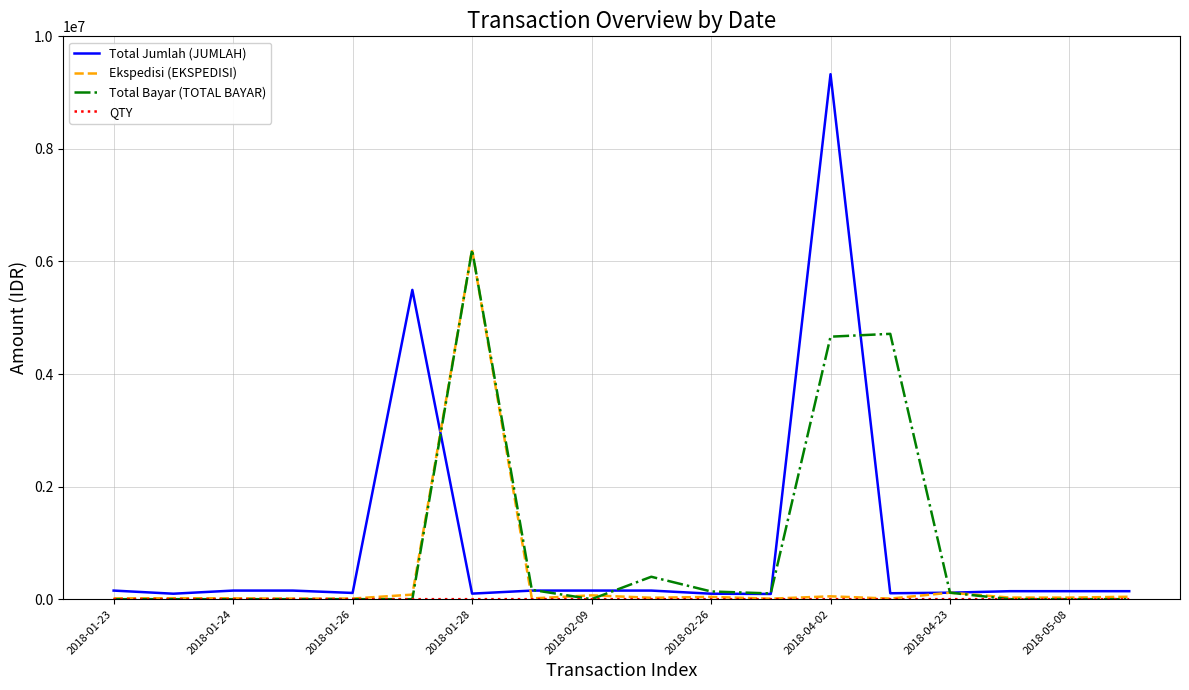

What is the maximum value for Total Jumlah (JUMLAH)?

9327500